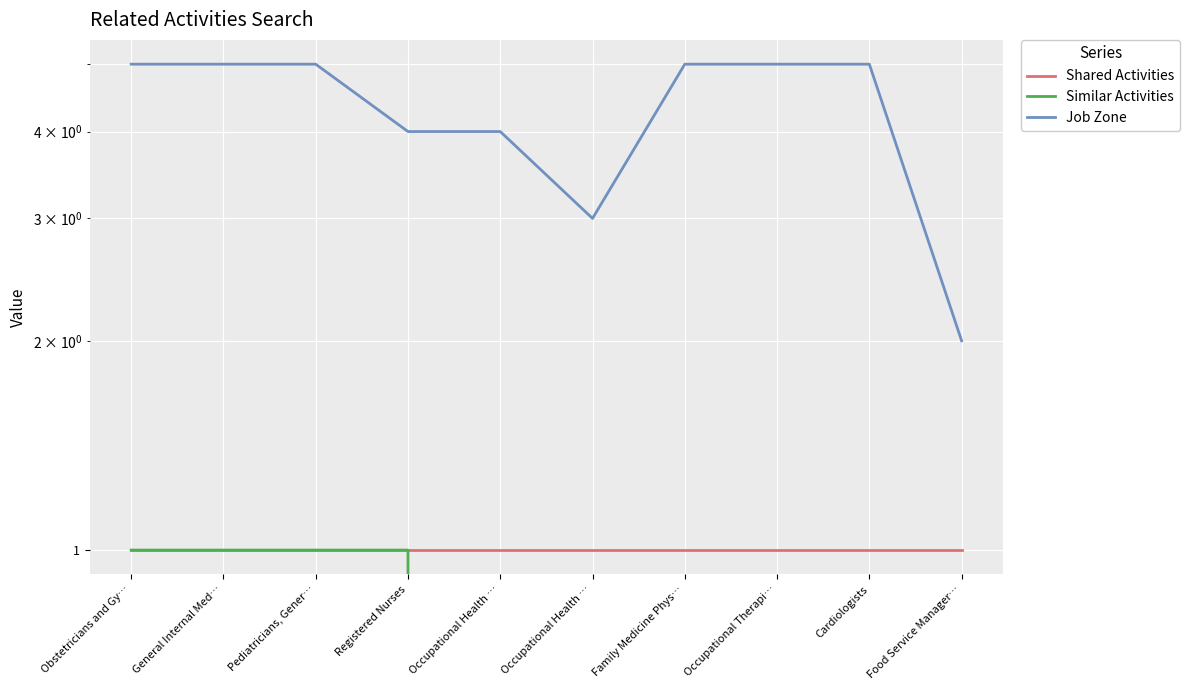

Which category has the lowest value across all series?

Occupational Health …